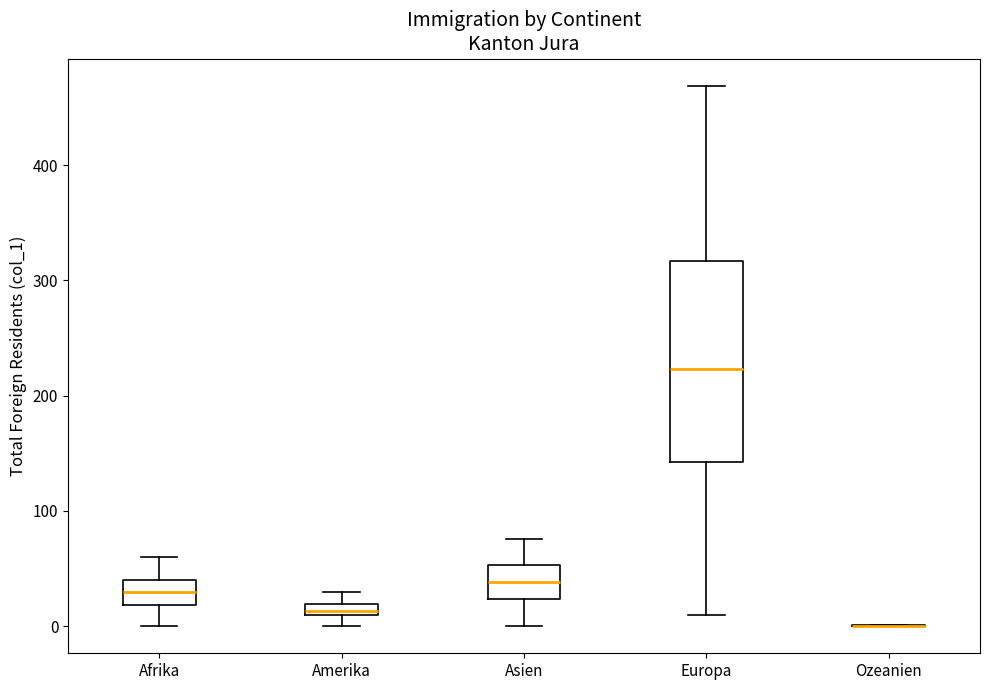

Which box is the tallest, from its lower edge to its upper edge?

Europa